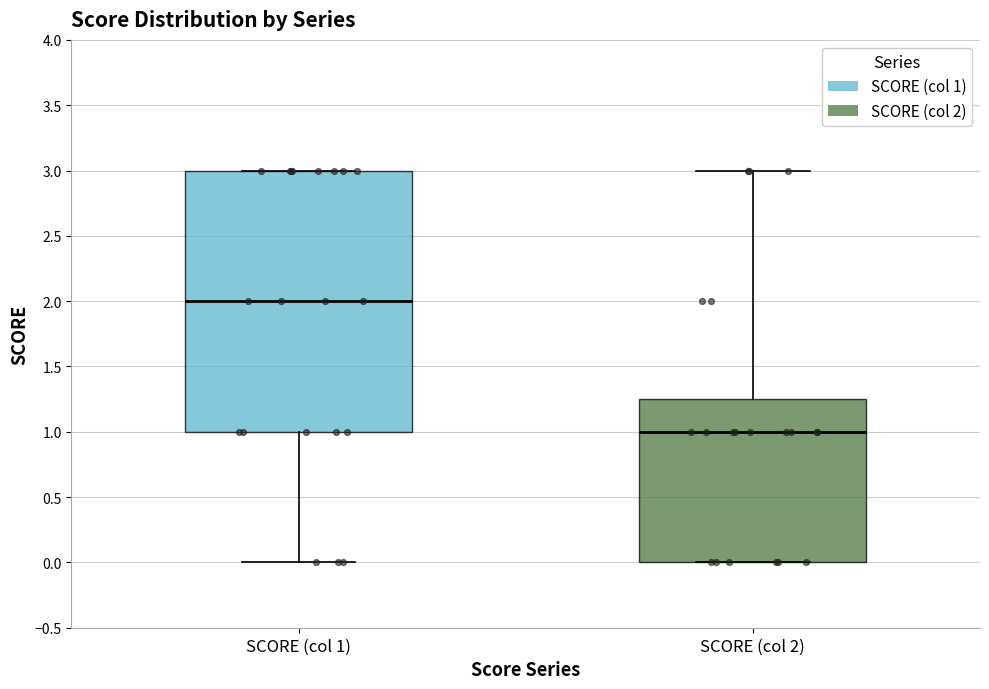

Which box has the lowest median line?

SCORE (col 2)